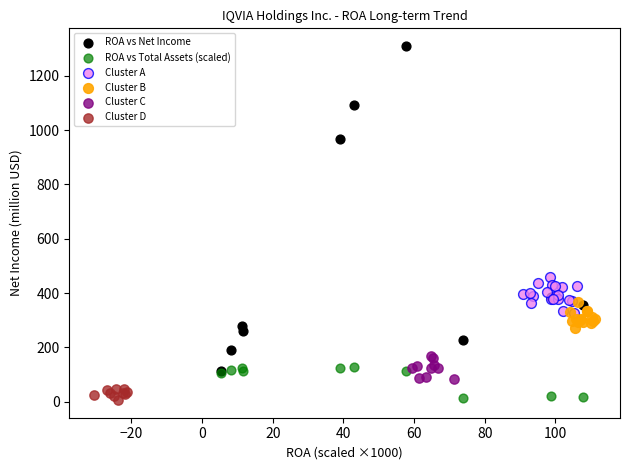

Which series has the largest Y range (max minus min)?

ROA vs Net Income